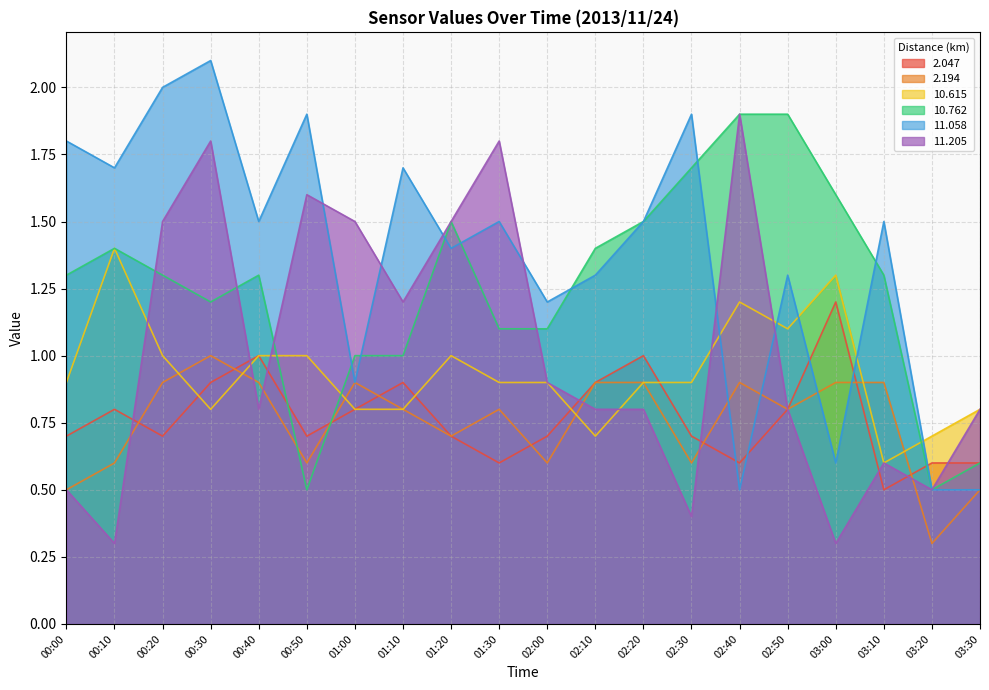

At which label does 11.058 reach its peak?

00:30